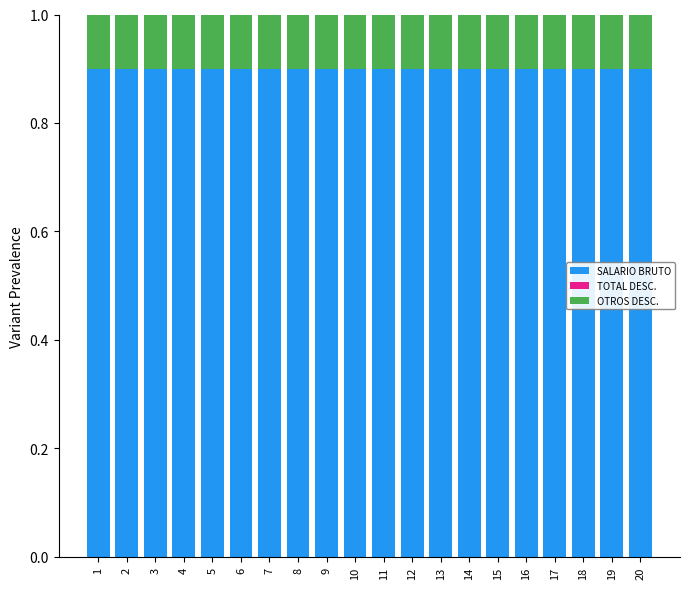

What is the total value across all series at 8?

1.0